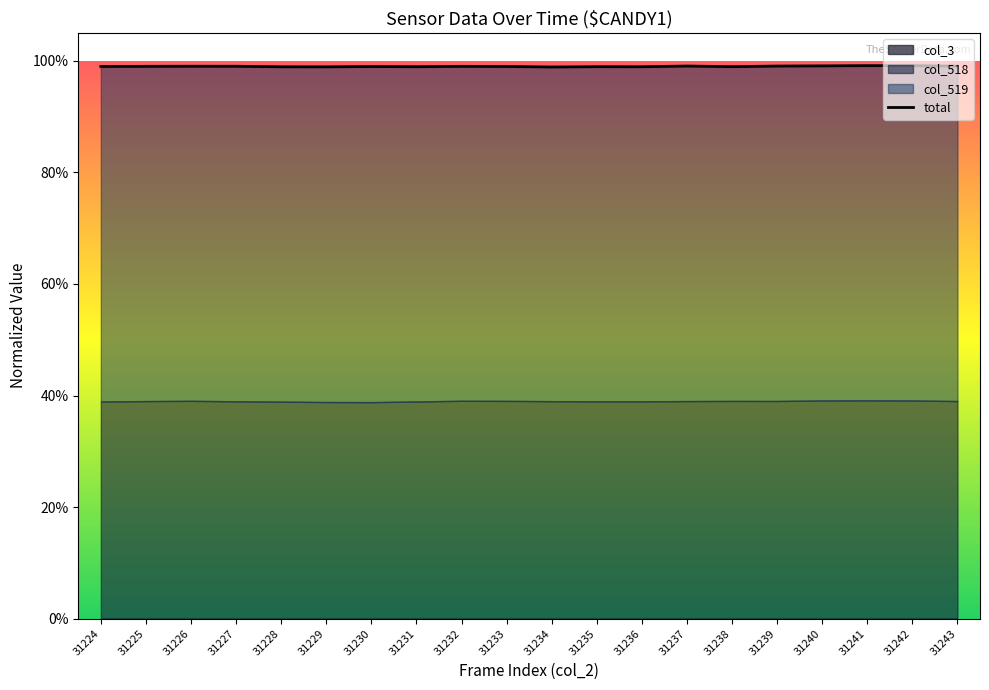

Rank the categories by value from lowest to highest.

31234, 31229, 31228, 31236, 31231, 31235, 31238, 31230, 31233, 31224, 31225, 31232, 31227, 31226, 31243, 31239, 31237, 31240, 31242, 31241